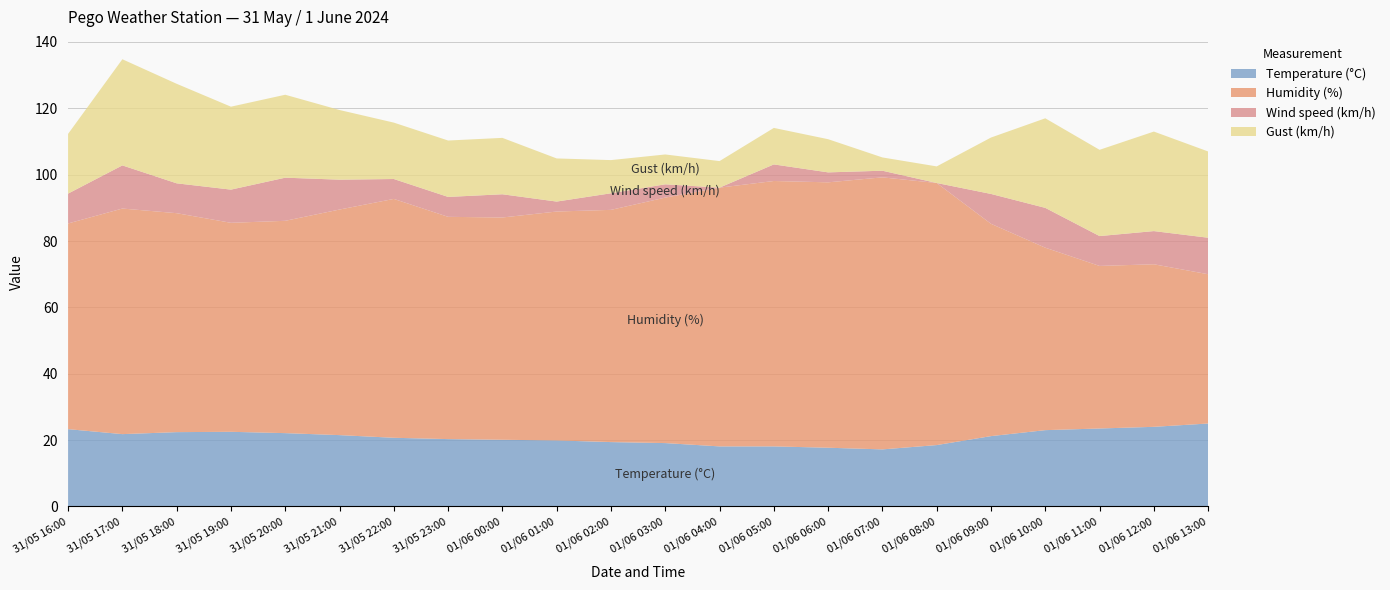

Reading left to right, list all the values displayed in this chart.

Temperature (°C): 31/05 16:00=23.3	31/05 17:00=21.8	31/05 18:00=22.4	31/05 19:00=22.5	31/05 20:00=22.1	31/05 21:00=21.5	31/05 22:00=20.7	31/05 23:00=20.3	01/06 00:00=20.1	01/06 01:00=19.9	01/06 02:00=19.4	01/06 03:00=19.1	01/06 04:00=18.1	01/06 05:00=18.1	01/06 06:00=17.7	01/06 07:00=17.2	01/06 08:00=18.5	01/06 09:00=21.2	01/06 10:00=23.0	01/06 11:00=23.5	01/06 12:00=24.0	01/06 13:00=25.0
Humidity (%): 31/05 16:00=62.0	31/05 17:00=68.0	31/05 18:00=66.0	31/05 19:00=63.0	31/05 20:00=64.0	31/05 21:00=68.0	31/05 22:00=72.0	31/05 23:00=67.0	01/06 00:00=67.0	01/06 01:00=69.0	01/06 02:00=70.0	01/06 03:00=74.0	01/06 04:00=78.0	01/06 05:00=80.0	01/06 06:00=80.0	01/06 07:00=82.0	01/06 08:00=79.0	01/06 09:00=64.0	01/06 10:00=55.0	01/06 11:00=49.0	01/06 12:00=49.0	01/06 13:00=45.0
Wind speed (km/h): 31/05 16:00=9.0	31/05 17:00=13.0	31/05 18:00=9.0	31/05 19:00=10.0	31/05 20:00=13.0	31/05 21:00=9.0	31/05 22:00=6.0	31/05 23:00=6.0	01/06 00:00=7.0	01/06 01:00=3.0	01/06 02:00=5.0	01/06 03:00=4.0	01/06 04:00=0.0	01/06 05:00=5.0	01/06 06:00=3.0	01/06 07:00=2.0	01/06 08:00=0.0	01/06 09:00=9.0	01/06 10:00=12.0	01/06 11:00=9.0	01/06 12:00=10.0	01/06 13:00=11.0
Gust (km/h): 31/05 16:00=18.0	31/05 17:00=32.0	31/05 18:00=30.0	31/05 19:00=25.0	31/05 20:00=25.0	31/05 21:00=21.0	31/05 22:00=17.0	31/05 23:00=17.0	01/06 00:00=17.0	01/06 01:00=13.0	01/06 02:00=10.0	01/06 03:00=9.0	01/06 04:00=8.0	01/06 05:00=11.0	01/06 06:00=10.0	01/06 07:00=4.0	01/06 08:00=5.0	01/06 09:00=17.0	01/06 10:00=27.0	01/06 11:00=26.0	01/06 12:00=30.0	01/06 13:00=26.0